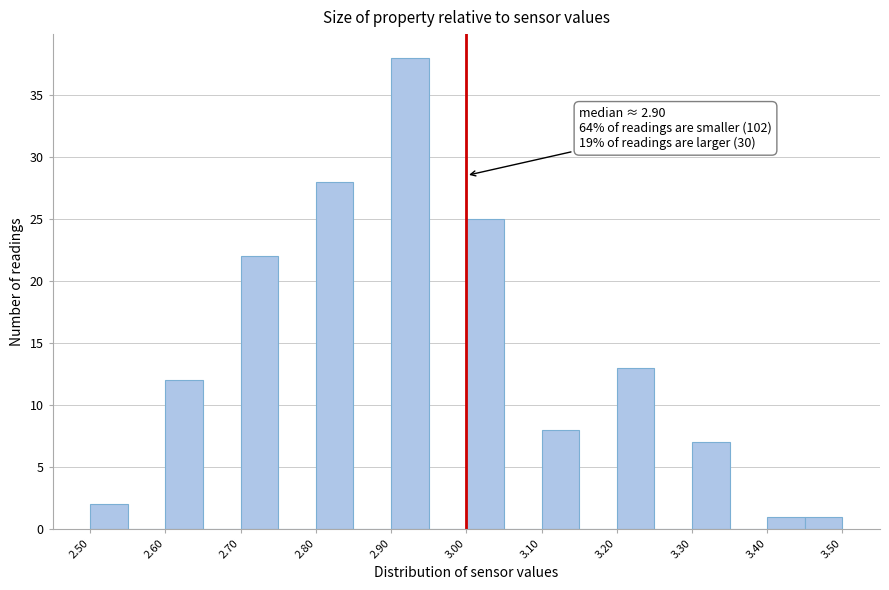

Which range on the x-axis has the tallest bar?

2.90 to 2.95